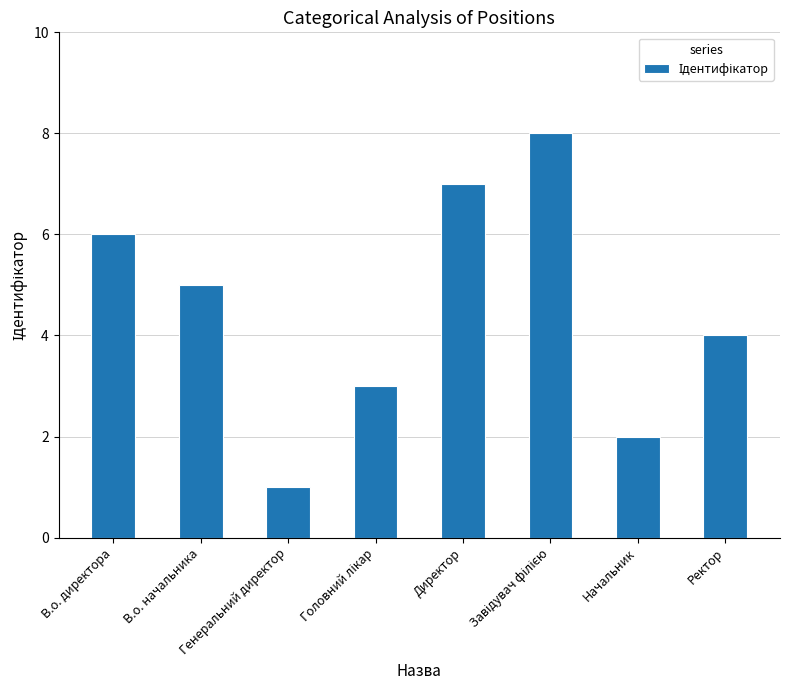

Which has a higher value, В.о. начальника or Директор?

Директор